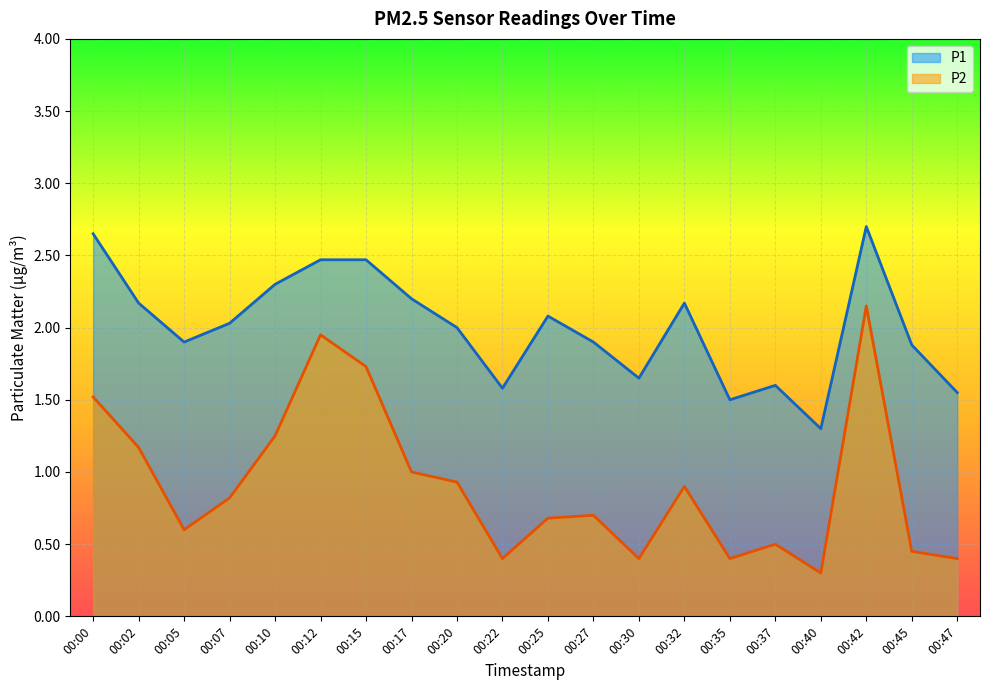

What is the spread (max minus min) of values at 00:15?

0.7